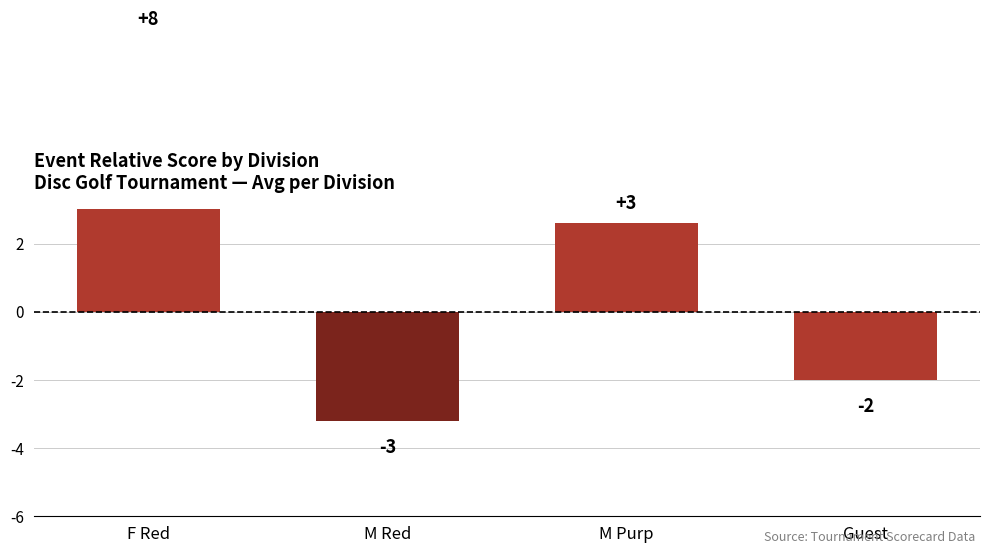

What is the label of the 2nd bar from the right?

M Purp